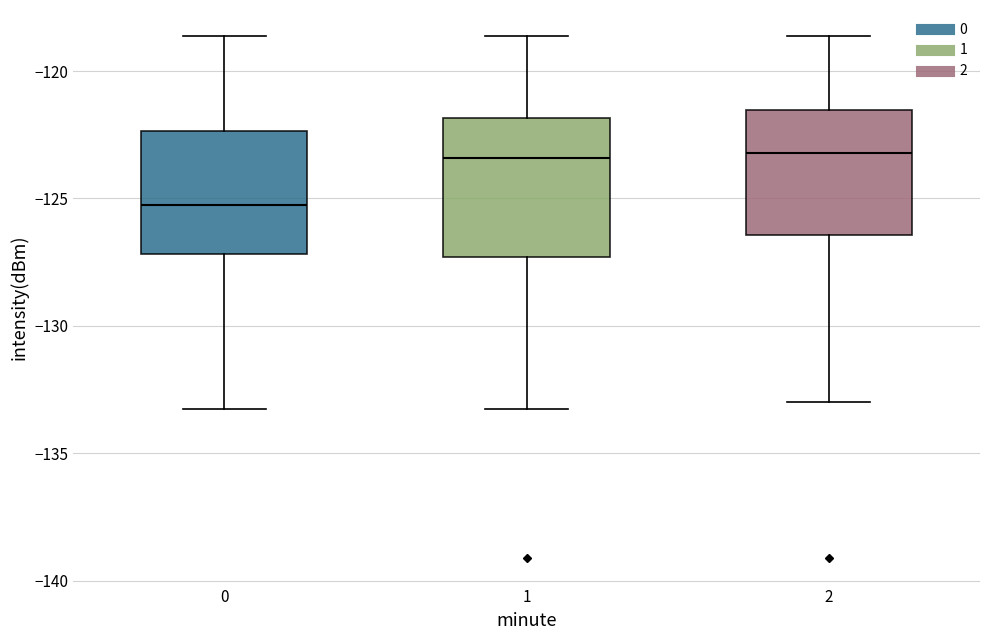

Reading left to right, read every box against the y-axis: the position of its median line, the range the box covers, and the ends of its whiskers. The values are not printed on the chart, so give them approximately, as read against the axis.

0: median -125.5, box -127.0 to -122.5, whiskers -133.5 to -118.5
1: median -123.5, box -127.5 to -122.0, whiskers -133.5 to -118.5
2: median -123.0, box -126.5 to -121.5, whiskers -133.0 to -118.5